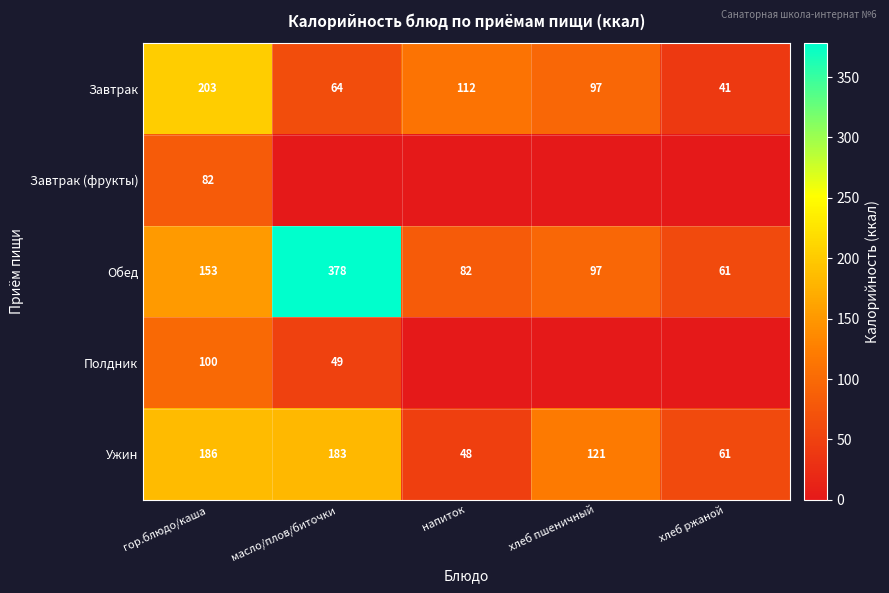

Which category has the highest value in the Обед series?

масло/плов/биточки